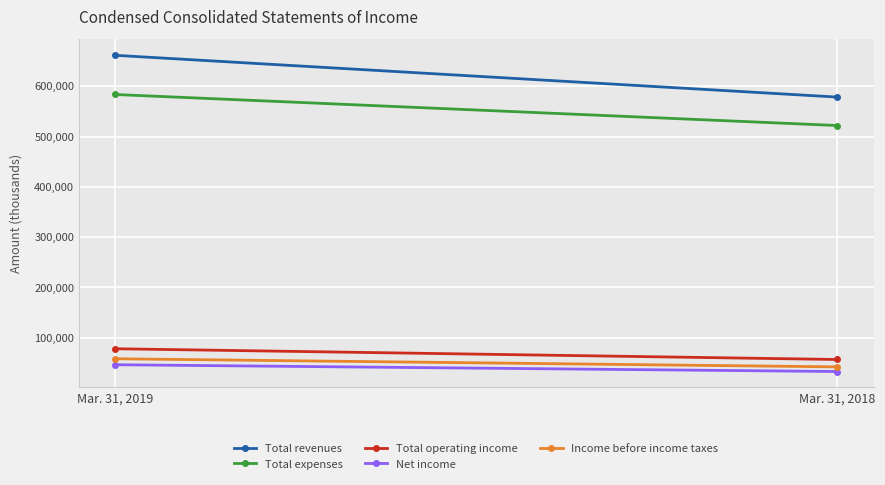

At which label does Total expenses reach its minimum?

Mar. 31, 2018